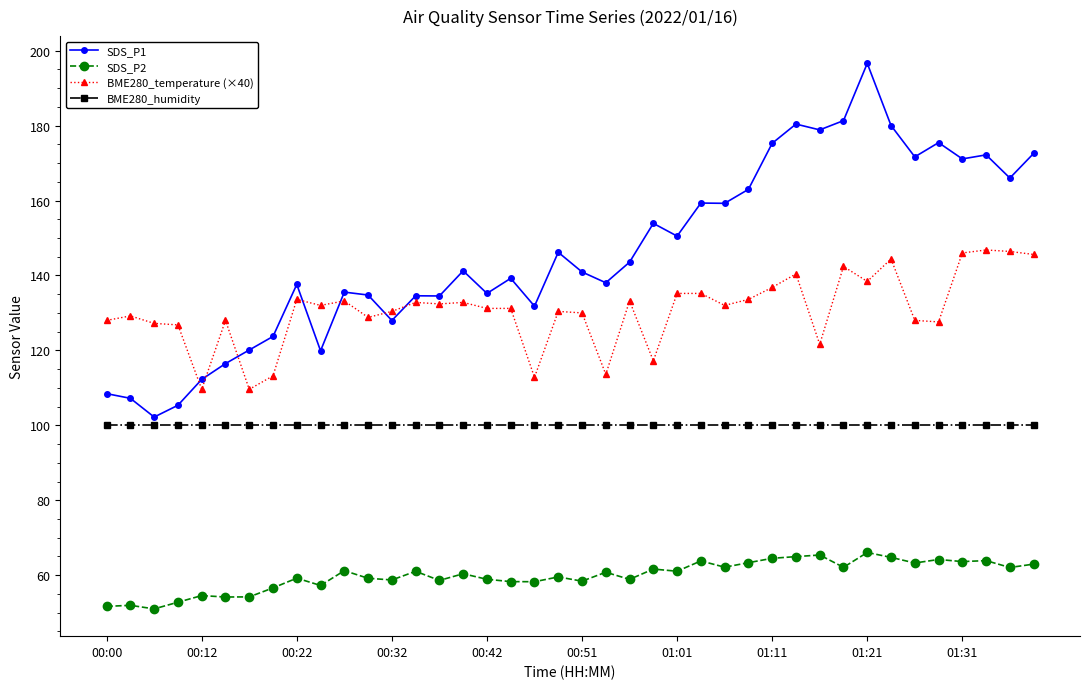

What is the smallest value displayed?

51.0